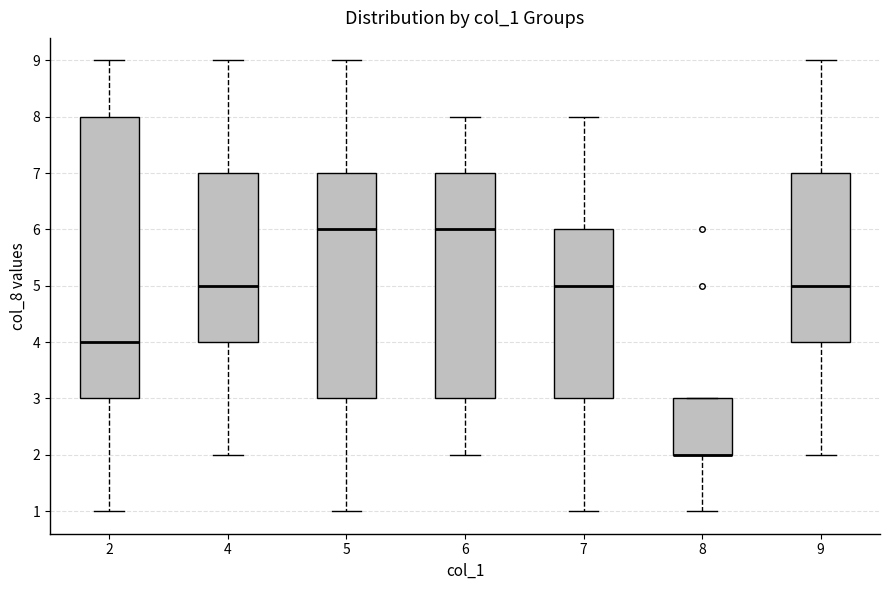

Where does the upper whisker of the box at x = 4 end on the y-axis? The values are not printed on the chart, so give them approximately, as read against the axis.

9